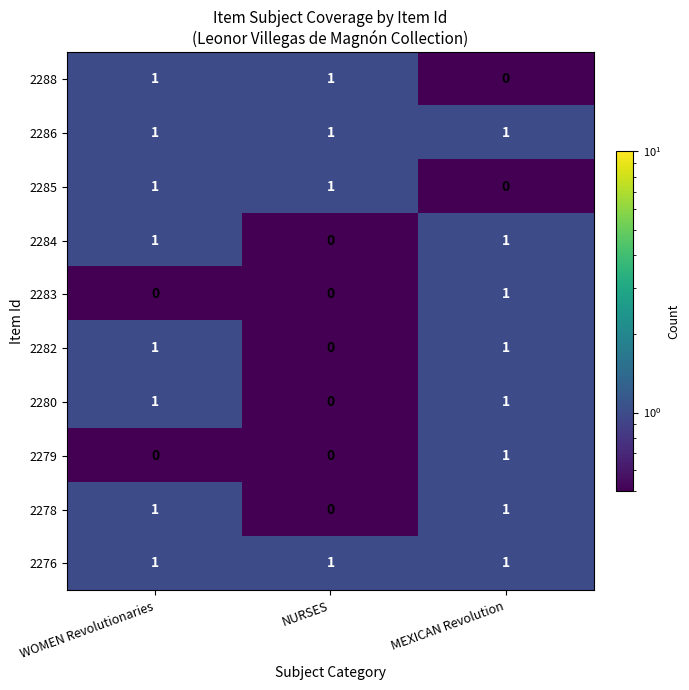

At which label does 2278 reach its minimum?

NURSES